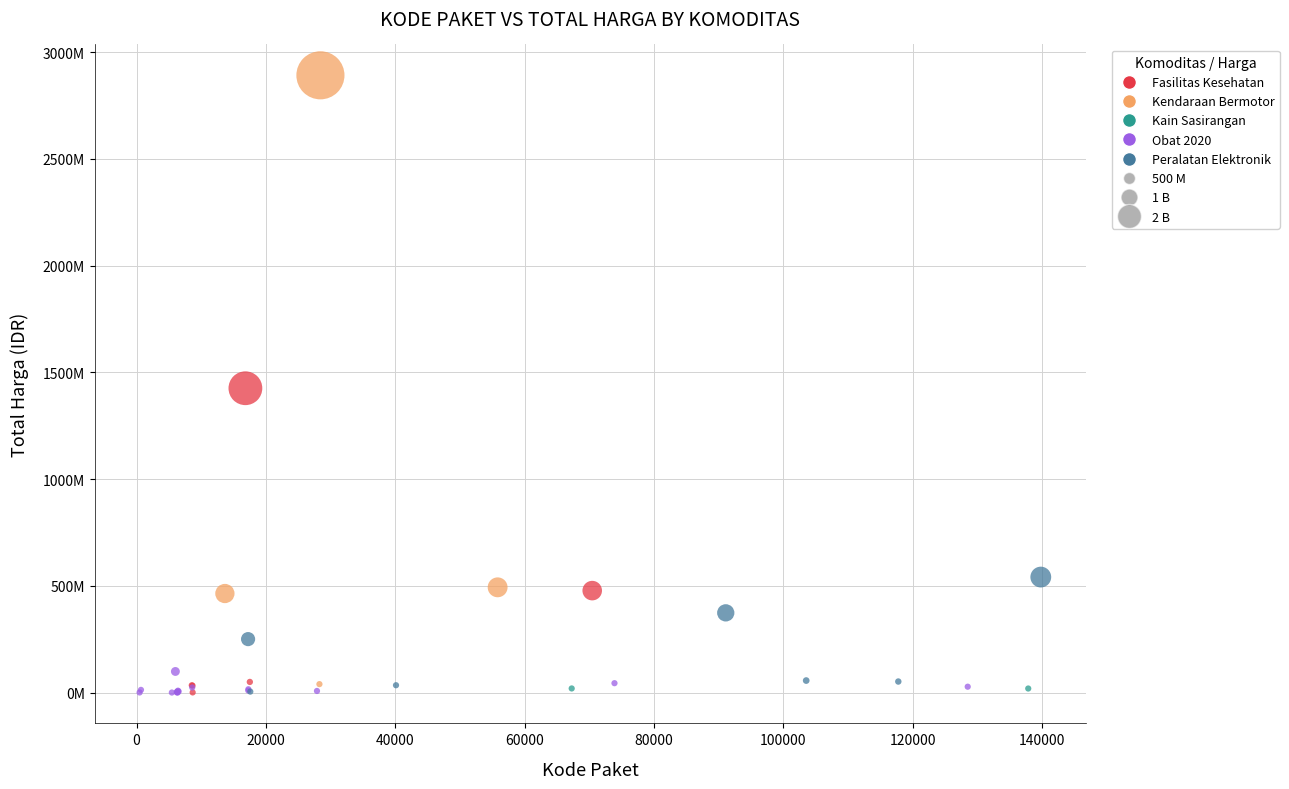

Which series has the widest spread of Y values?

Kendaraan Bermotor